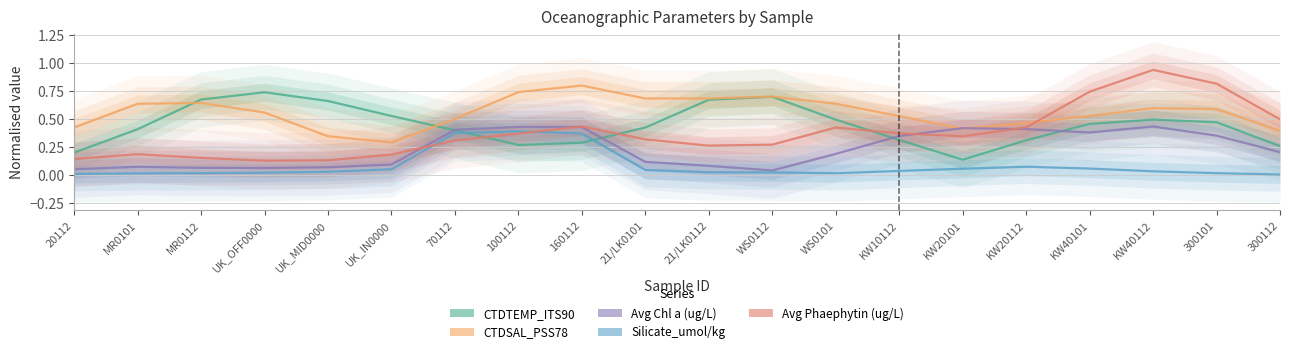

What is the label of the 10th point from the right?

21/LK0112